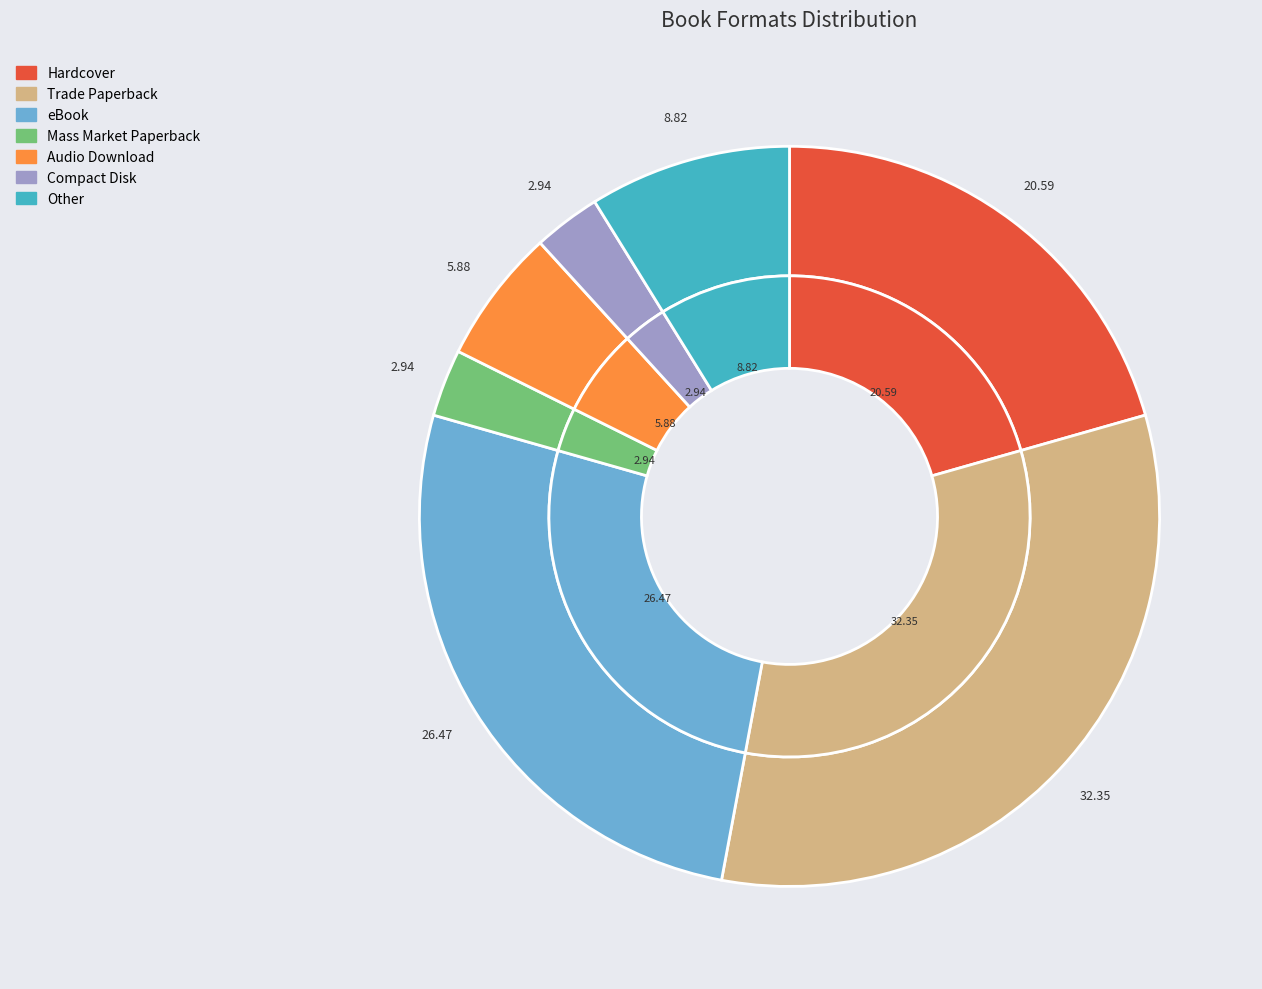

To the nearest percent, what percentage of the pie is Mass Market Paperback?

3%